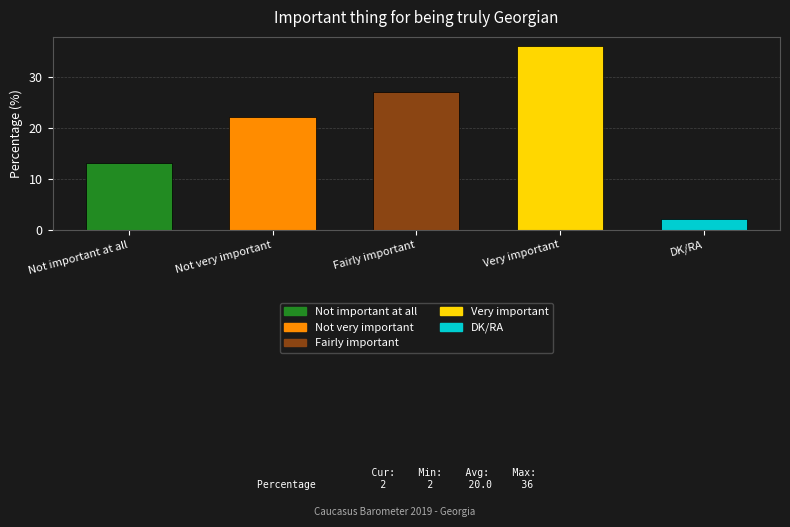

Between Not very important and Fairly important, which is larger?

Fairly important